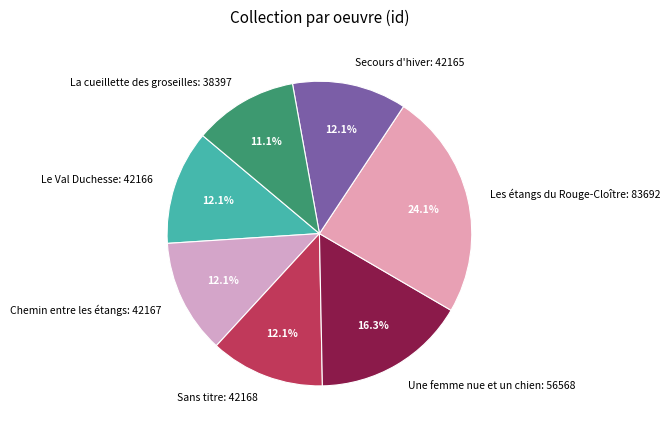

Which slice is the largest?

Les étangs du Rouge-Cloître